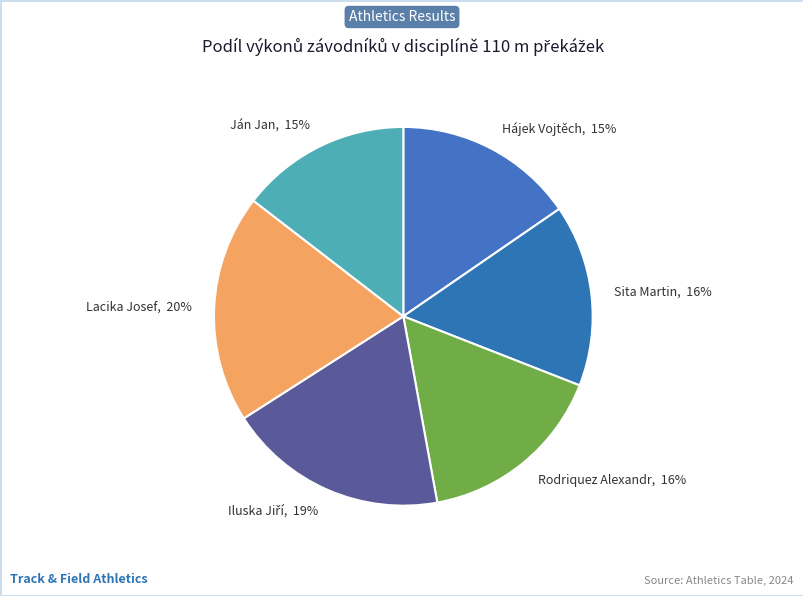

To the nearest percent, what portion does Ján Jan, 15% represent?

15%